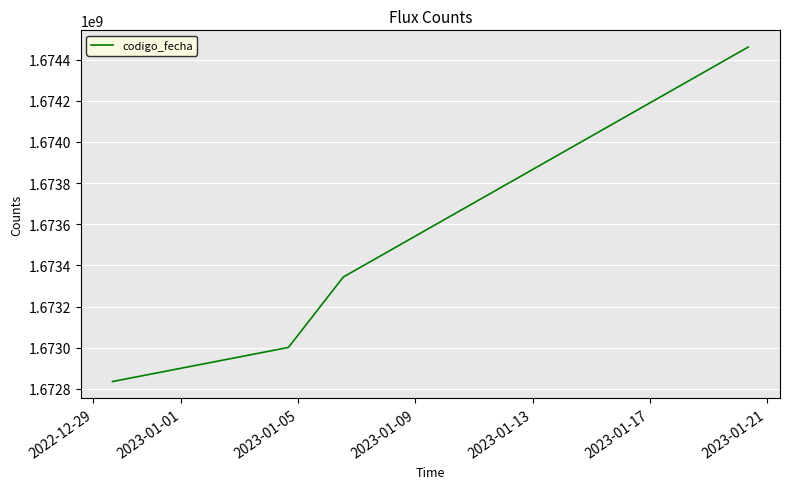

What is the minimum value shown in the chart?

1672835742